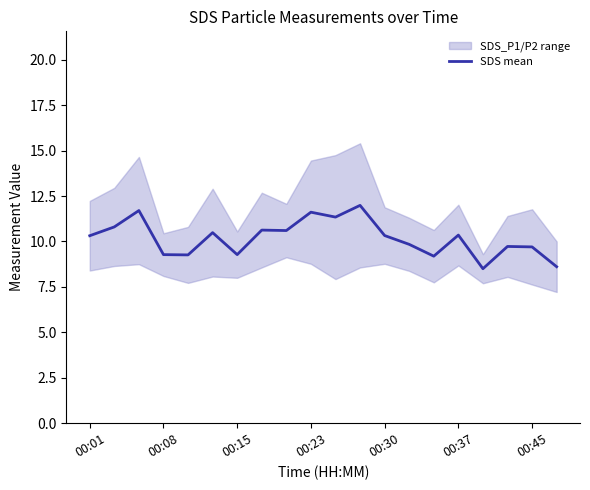

True or false: the data shows 15.4 at 7.

False